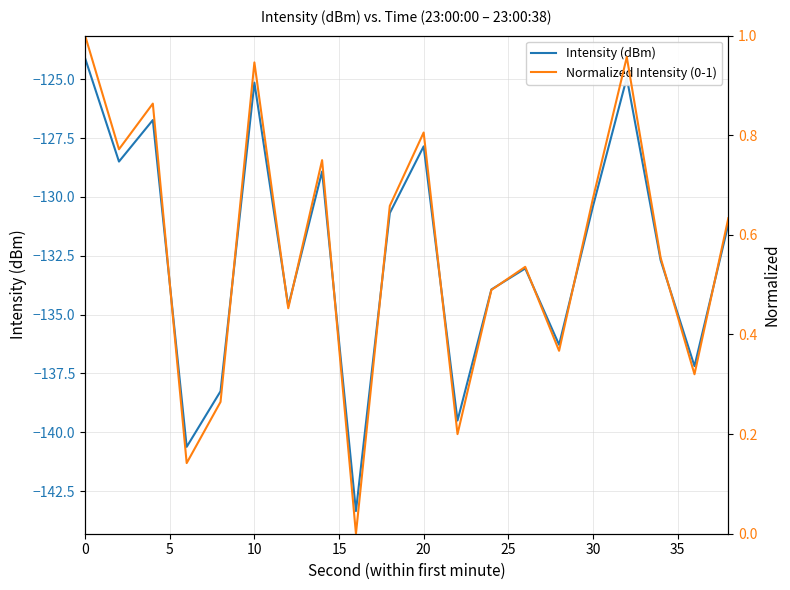

Is it true that Intensity (dBm) equals -192.7 at 10?

False